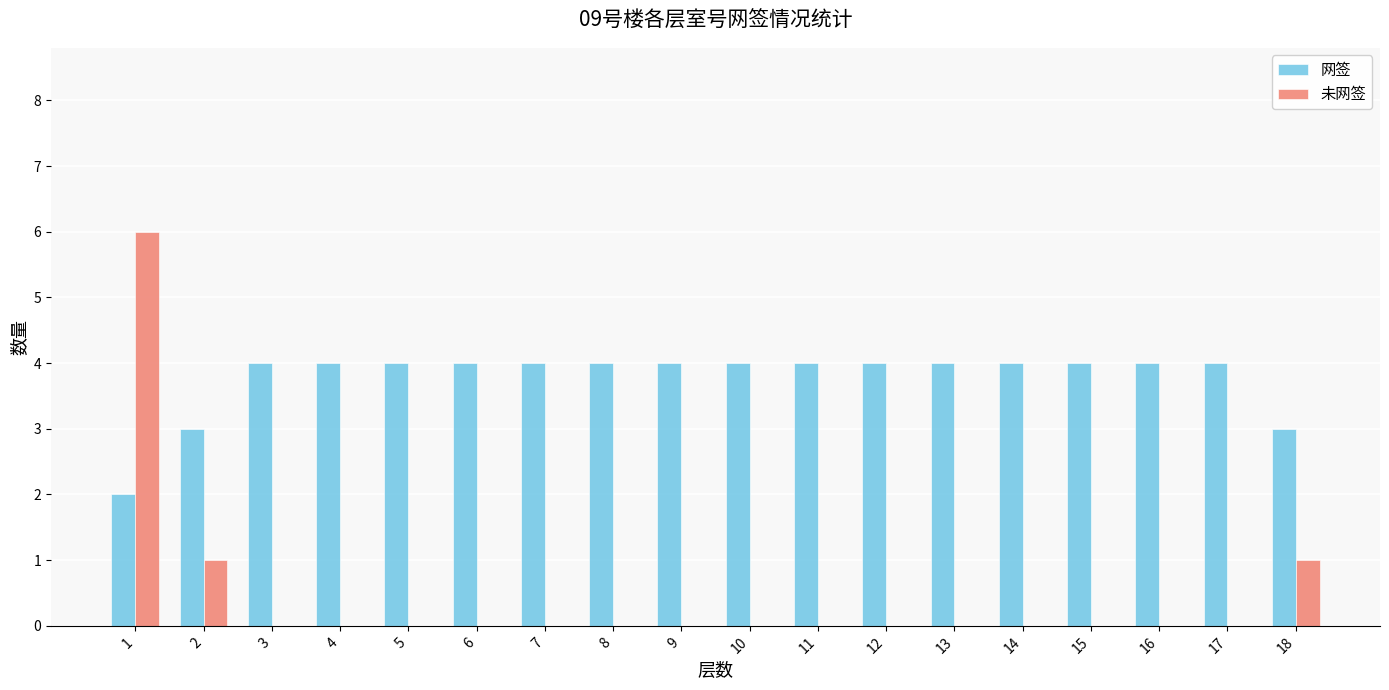

The value of 网签 at 2 is 3. True or false?

True